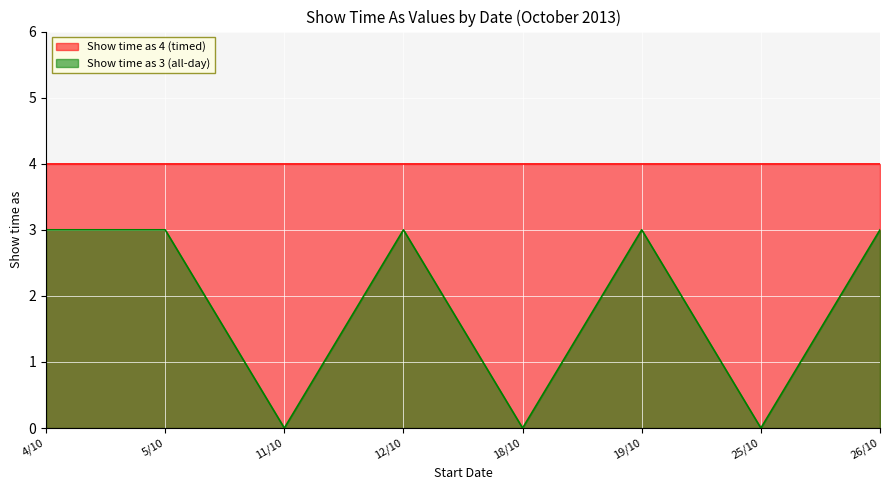

Does the chart display data point markers on the line(s)?

No